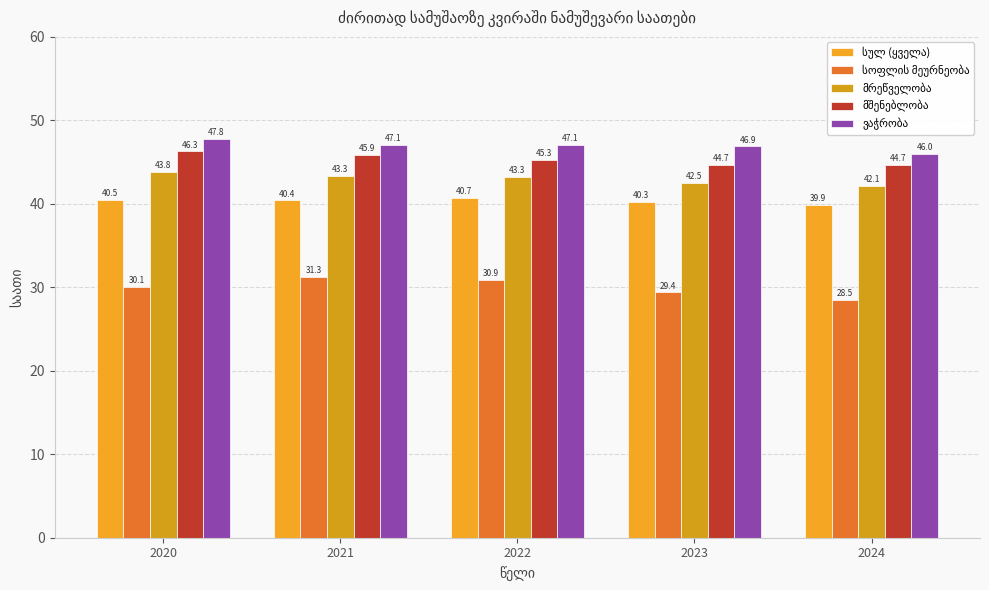

How many groups of bars are there?

5